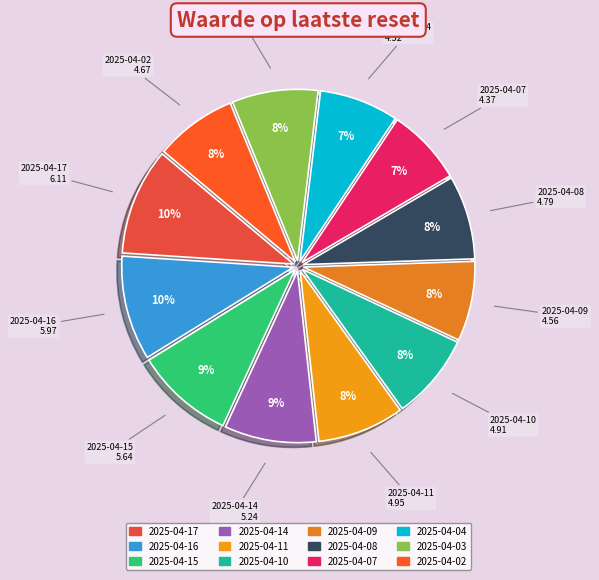

What percentage is the 2025-04-07 slice, to the nearest percent?

7%